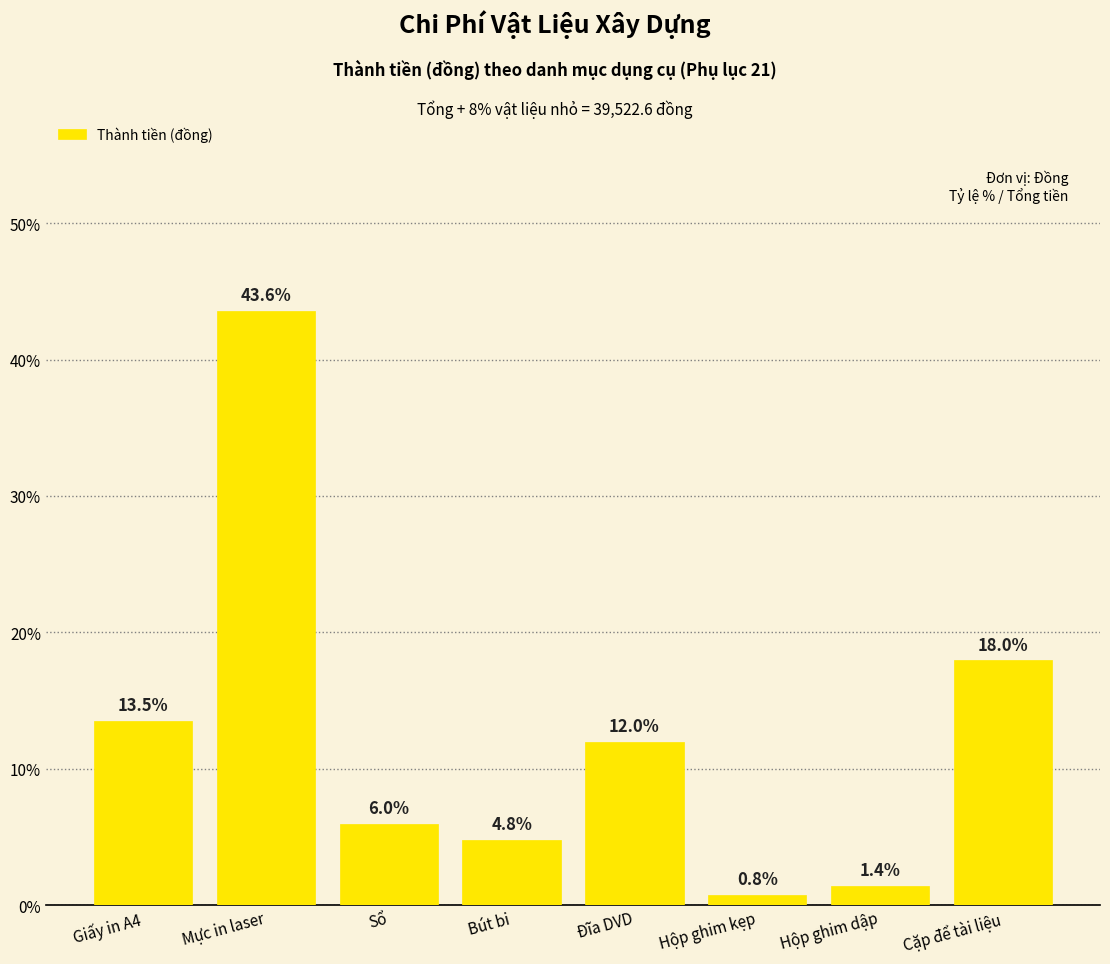

What is the label of the 6th bar from the right?

Sổ